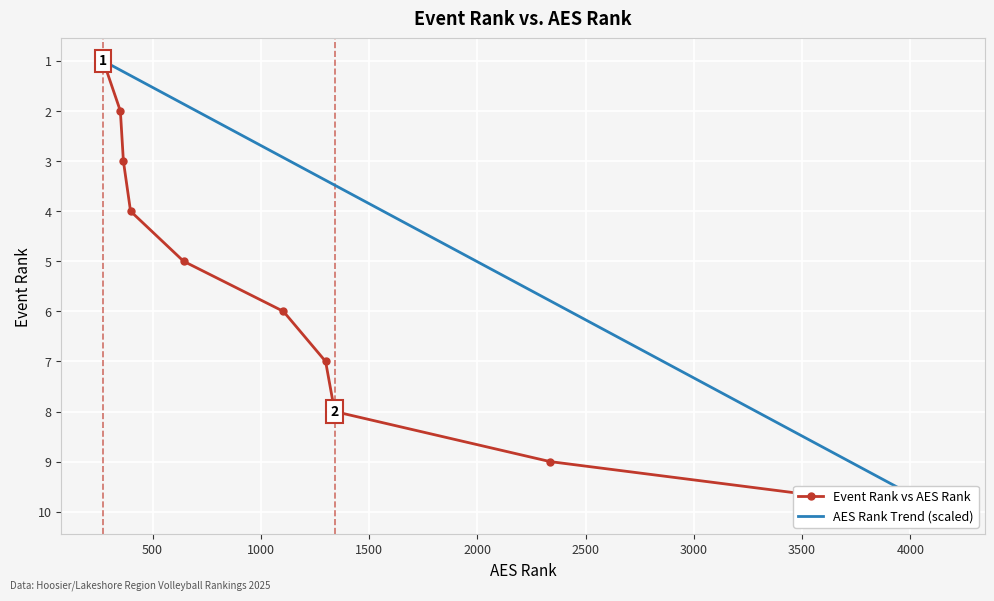

True or false: there are more than 0 points higher than both neighbors.

False